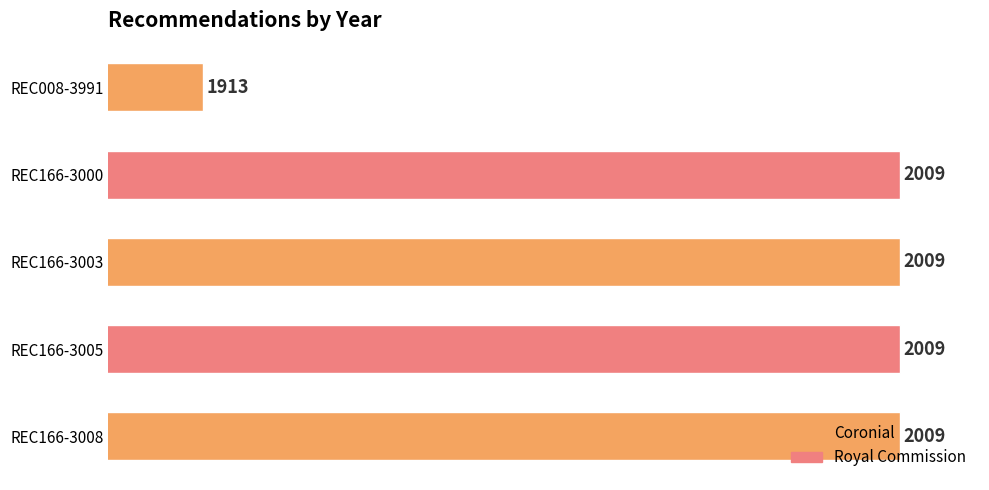

The chart shows a value of 1913 at REC008-3991. True or false?

True